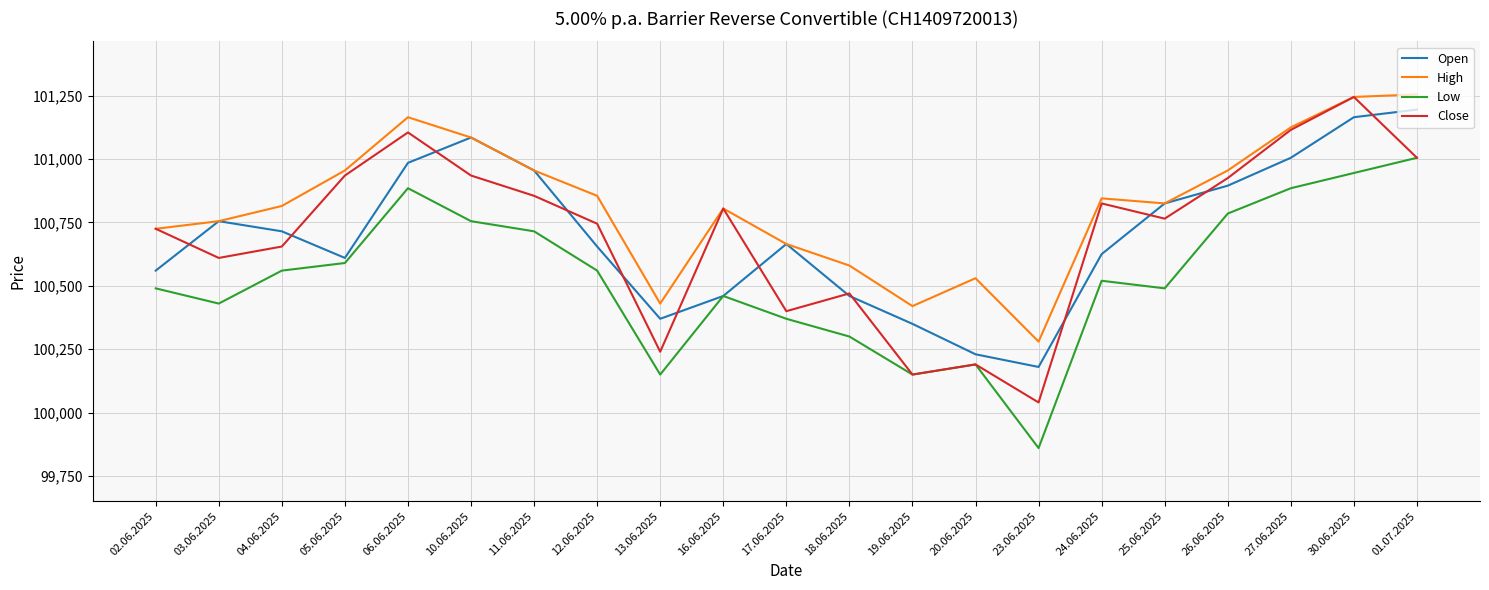

Reading left to right, extract all data points from this chart.

Open: 02.06.2025=100560	03.06.2025=100755	04.06.2025=100715	05.06.2025=100610	06.06.2025=100985	10.06.2025=101085	11.06.2025=100955	12.06.2025=100655	13.06.2025=100370	16.06.2025=100460	17.06.2025=100665	18.06.2025=100460	19.06.2025=100350	20.06.2025=100230	23.06.2025=100180	24.06.2025=100625	25.06.2025=100825	26.06.2025=100895	27.06.2025=101005	30.06.2025=101165	01.07.2025=101195
High: 02.06.2025=100725	03.06.2025=100755	04.06.2025=100815	05.06.2025=100955	06.06.2025=101165	10.06.2025=101085	11.06.2025=100955	12.06.2025=100855	13.06.2025=100430	16.06.2025=100805	17.06.2025=100665	18.06.2025=100580	19.06.2025=100420	20.06.2025=100530	23.06.2025=100280	24.06.2025=100845	25.06.2025=100825	26.06.2025=100955	27.06.2025=101125	30.06.2025=101245	01.07.2025=101255
Low: 02.06.2025=100490	03.06.2025=100430	04.06.2025=100560	05.06.2025=100590	06.06.2025=100885	10.06.2025=100755	11.06.2025=100715	12.06.2025=100560	13.06.2025=100150	16.06.2025=100460	17.06.2025=100370	18.06.2025=100300	19.06.2025=100150	20.06.2025=100190	23.06.2025=99860	24.06.2025=100520	25.06.2025=100490	26.06.2025=100785	27.06.2025=100885	30.06.2025=100945	01.07.2025=101005
Close: 02.06.2025=100725	03.06.2025=100610	04.06.2025=100655	05.06.2025=100935	06.06.2025=101105	10.06.2025=100935	11.06.2025=100855	12.06.2025=100745	13.06.2025=100240	16.06.2025=100805	17.06.2025=100400	18.06.2025=100470	19.06.2025=100150	20.06.2025=100190	23.06.2025=100040	24.06.2025=100825	25.06.2025=100765	26.06.2025=100925	27.06.2025=101115	30.06.2025=101245	01.07.2025=101005